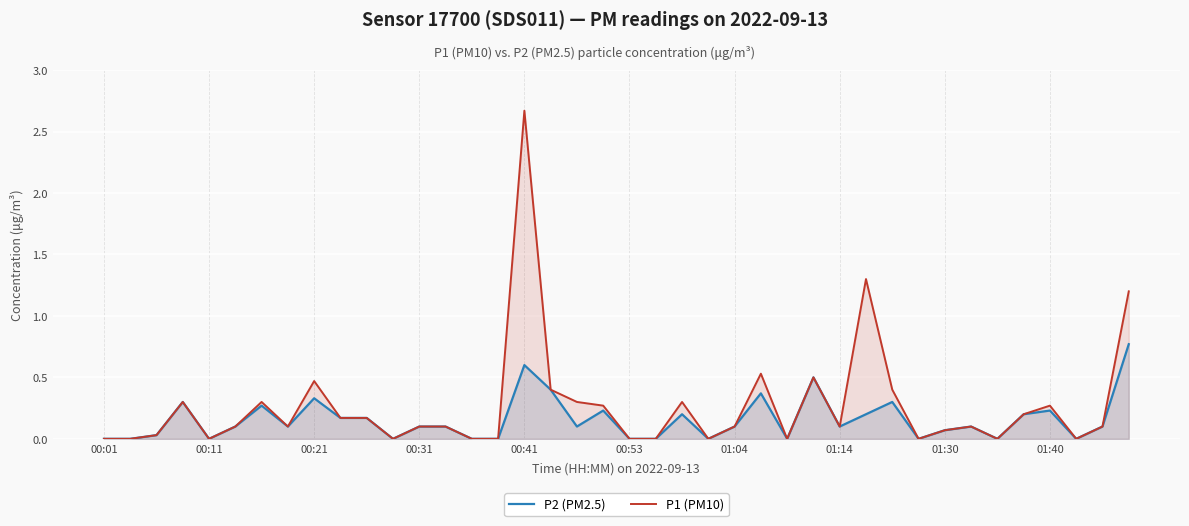

True or false: P2 (PM2.5) and P1 (PM10) intersect in this chart.

False